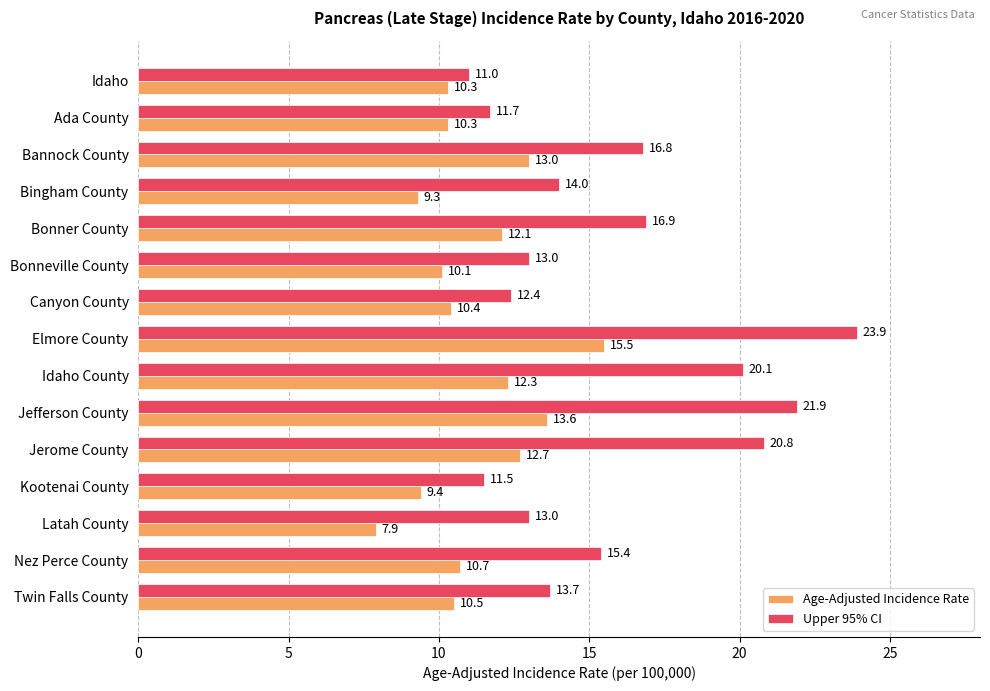

What is the total value across all series at Canyon County?

22.8